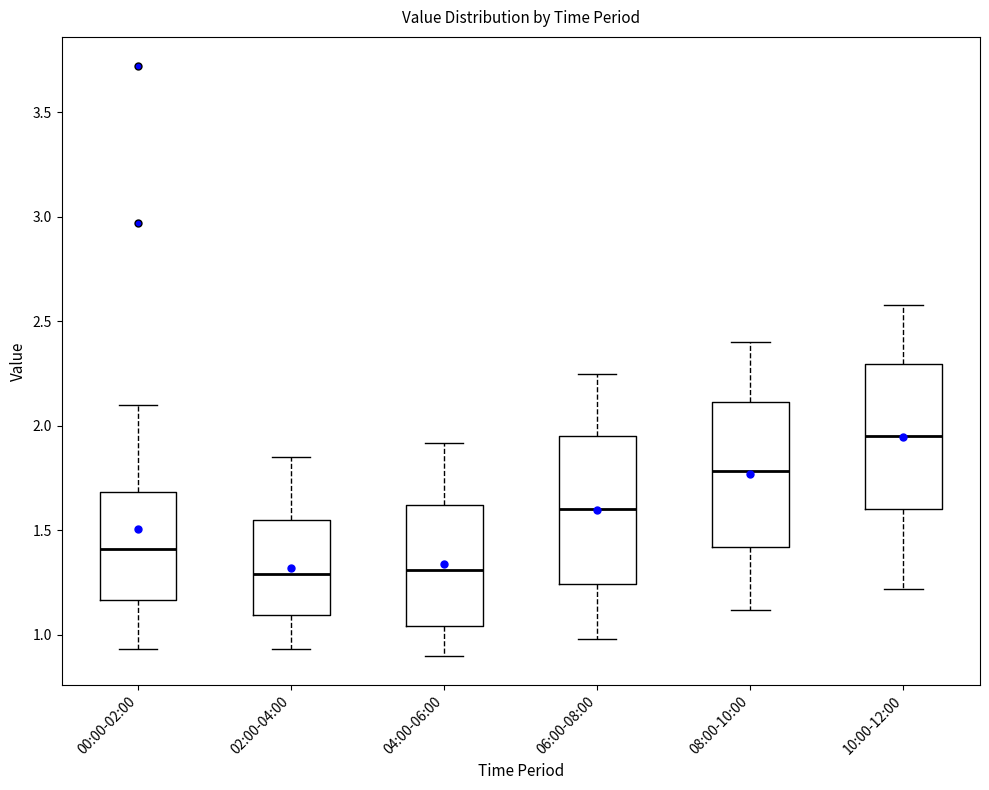

Reading left to right, read every box against the y-axis: the position of its median line, the range the box covers, and the ends of its whiskers. The values are not printed on the chart, so give them approximately, as read against the axis.

00:00-02:00: median 1.40, box 1.15 to 1.70, whiskers 0.95 to 2.10
02:00-04:00: median 1.30, box 1.10 to 1.55, whiskers 0.95 to 1.85
04:00-06:00: median 1.30, box 1.05 to 1.60, whiskers 0.90 to 1.90
06:00-08:00: median 1.60, box 1.25 to 1.95, whiskers 1.00 to 2.25
08:00-10:00: median 1.80, box 1.40 to 2.10, whiskers 1.10 to 2.40
10:00-12:00: median 1.95, box 1.60 to 2.30, whiskers 1.20 to 2.60